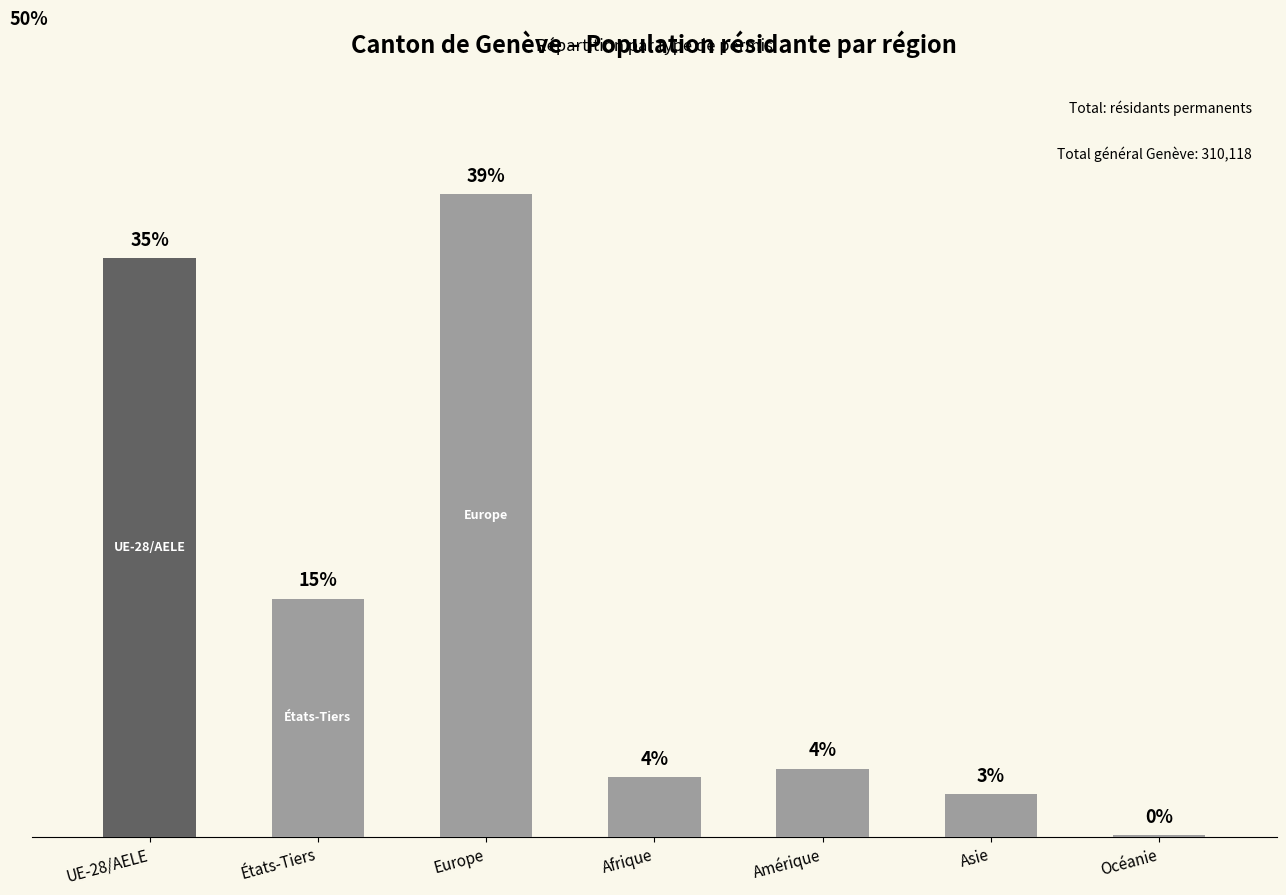

What is the difference between the values at Amérique and Afrique?

0.5